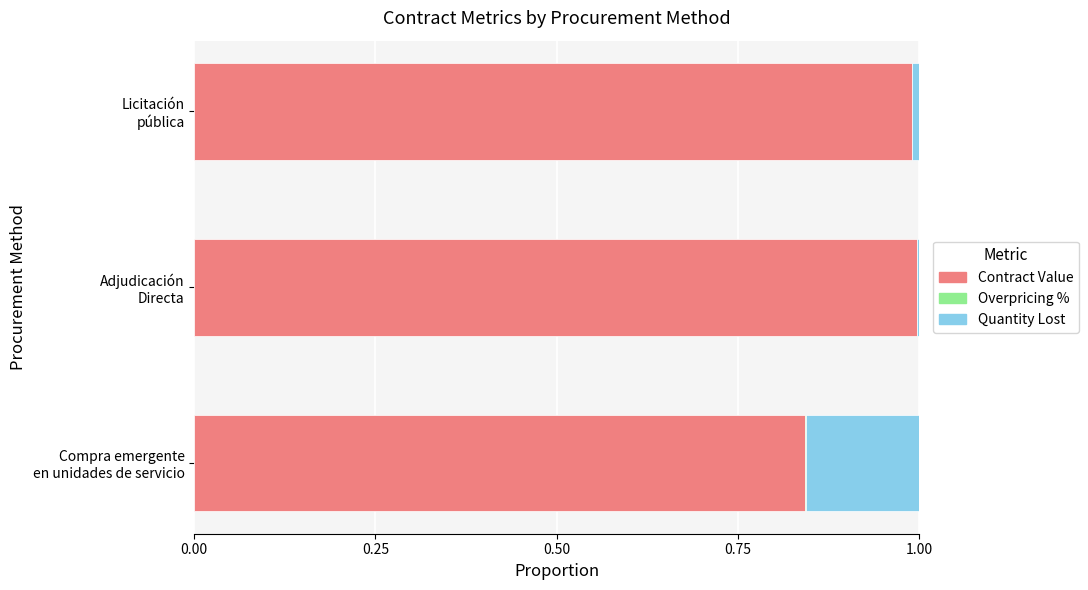

What is the sum of all Contract Value values?

2.8